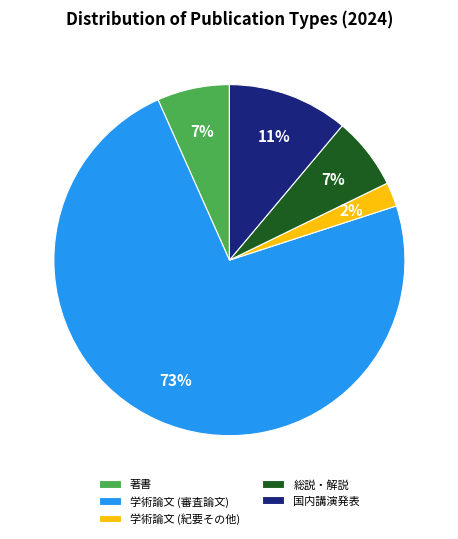

Count the number of slices in the pie.

5